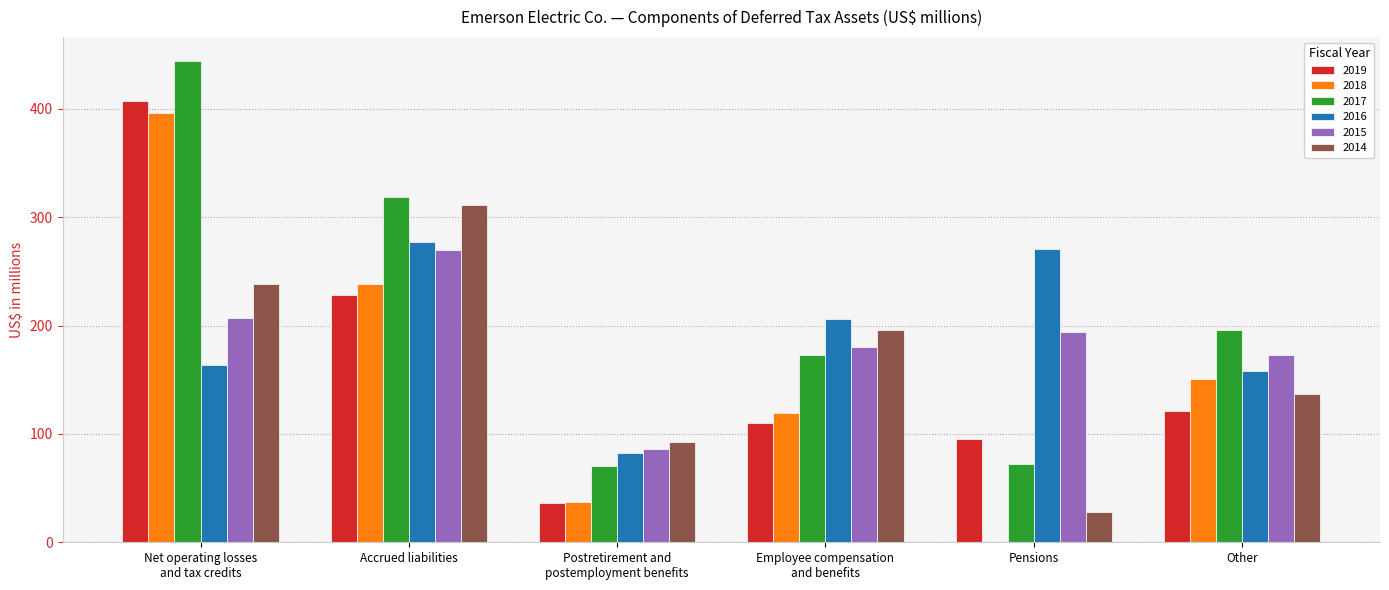

What are all the series names shown in the legend?

2019, 2018, 2017, 2016, 2015, 2014